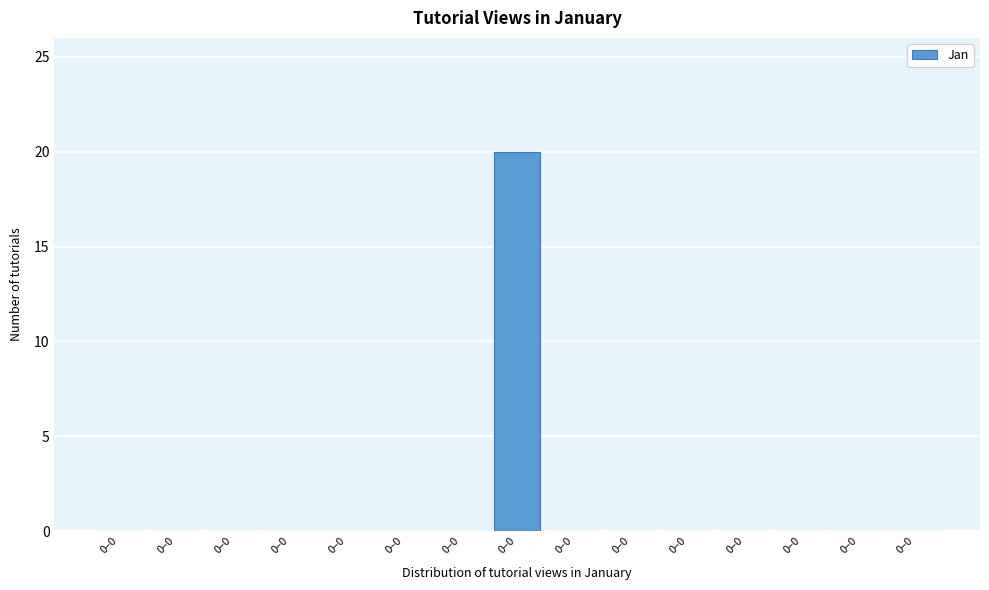

Are the bars horizontal?

No